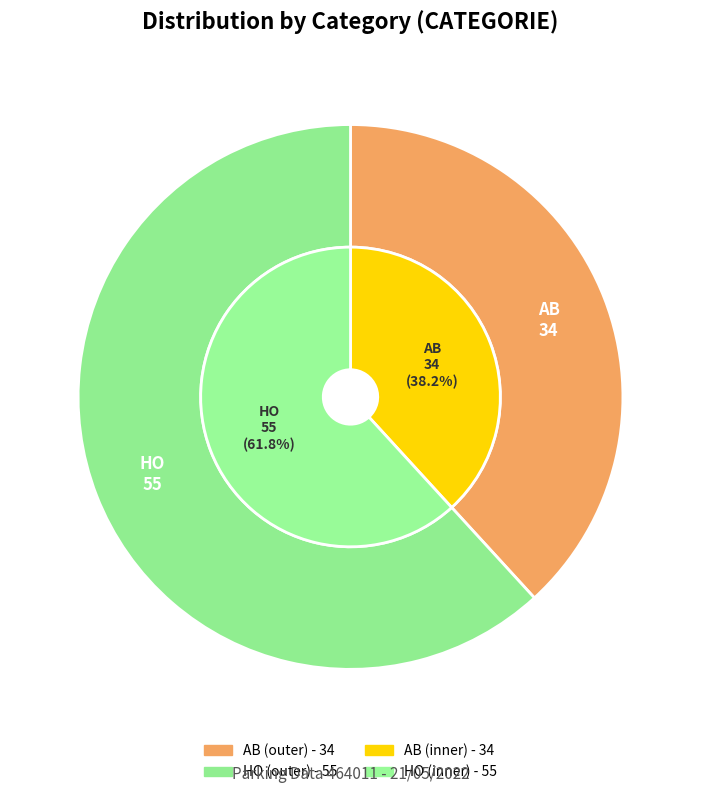

Approximately how many times larger is the value at HO compared to AB?

1.6